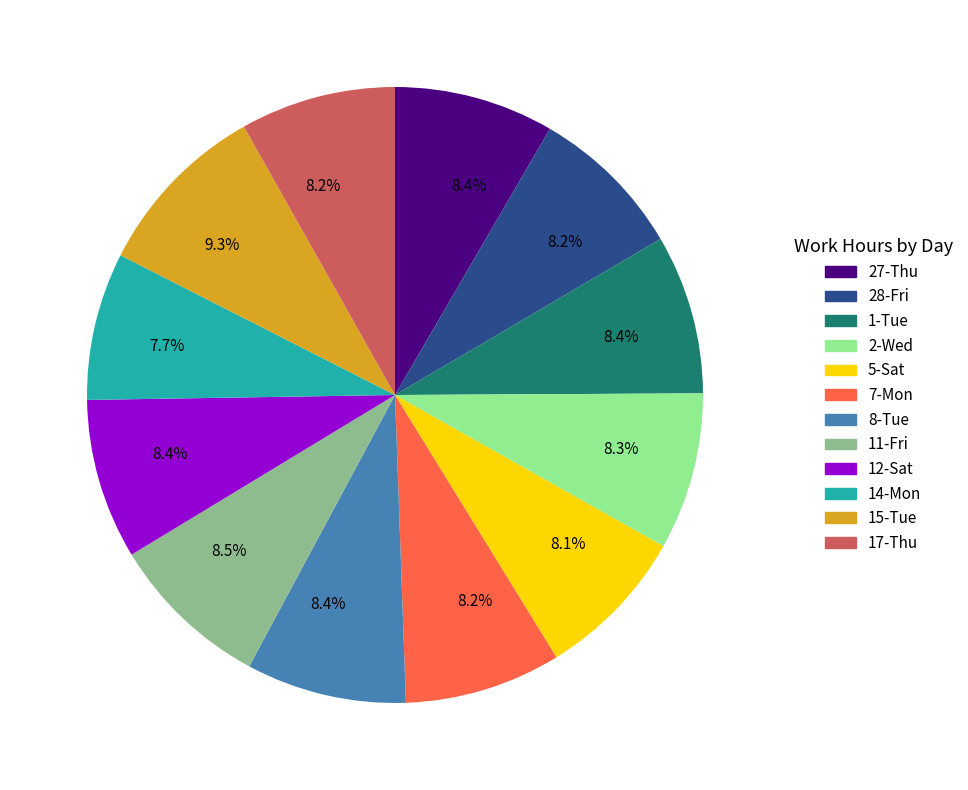

Does any single category account for the majority?

No